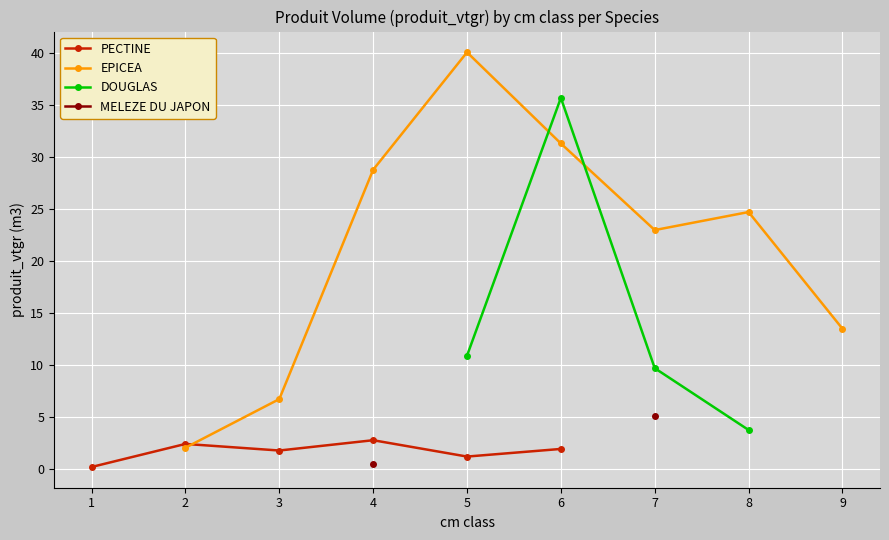

The value of DOUGLAS at 8 is 1.8. True or false?

False